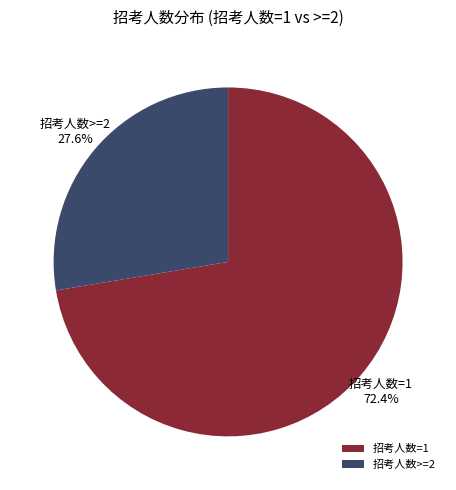

Approximately how many times larger is the value at 招考人数>=2 compared to 招考人数=1?

0.4